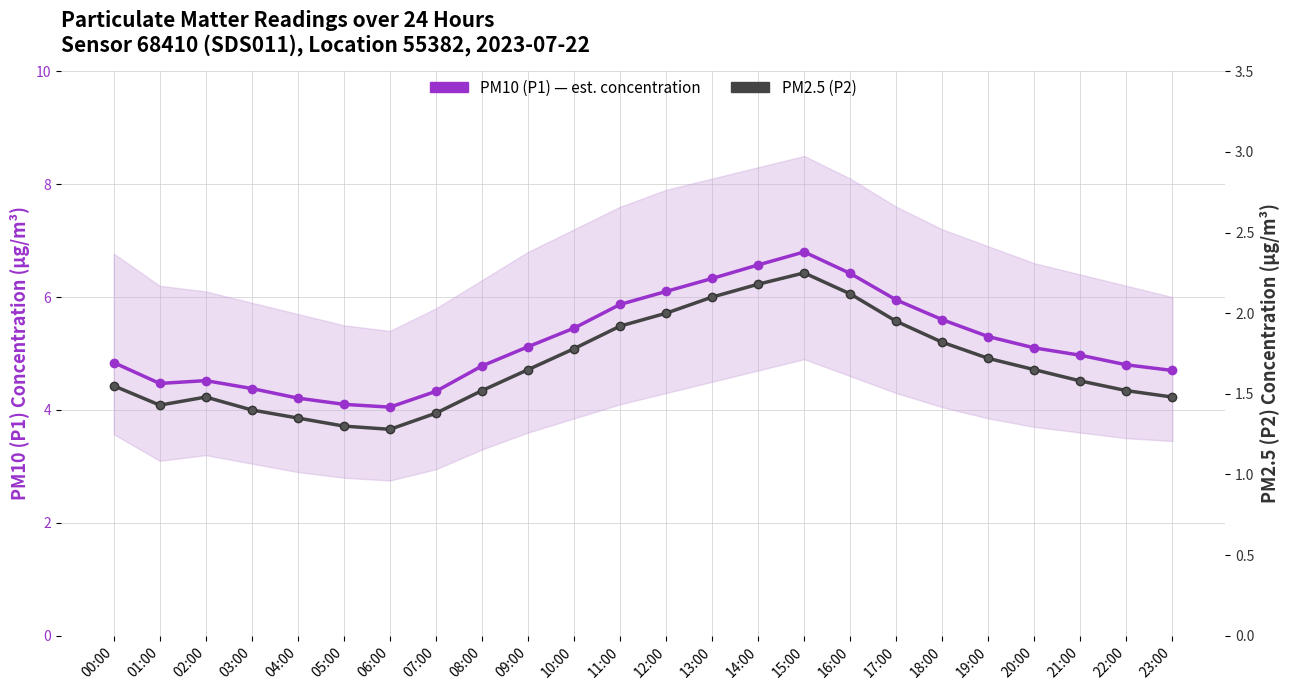

What is the difference between the maximum and second lowest values in the PM2.5 (P2) series?

0.9